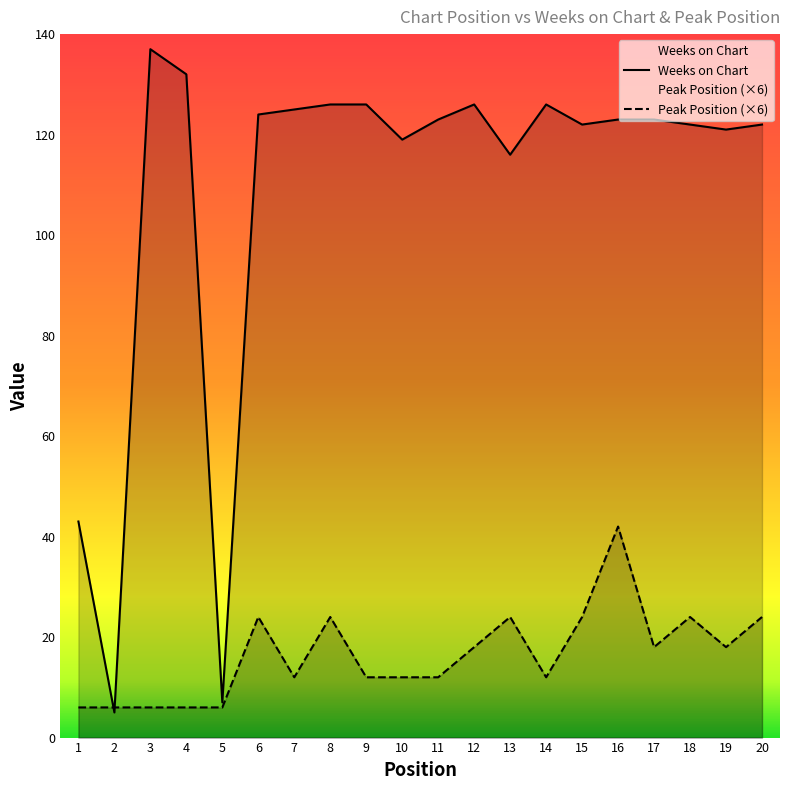

Where is the first local maximum for Weeks on Chart?

3